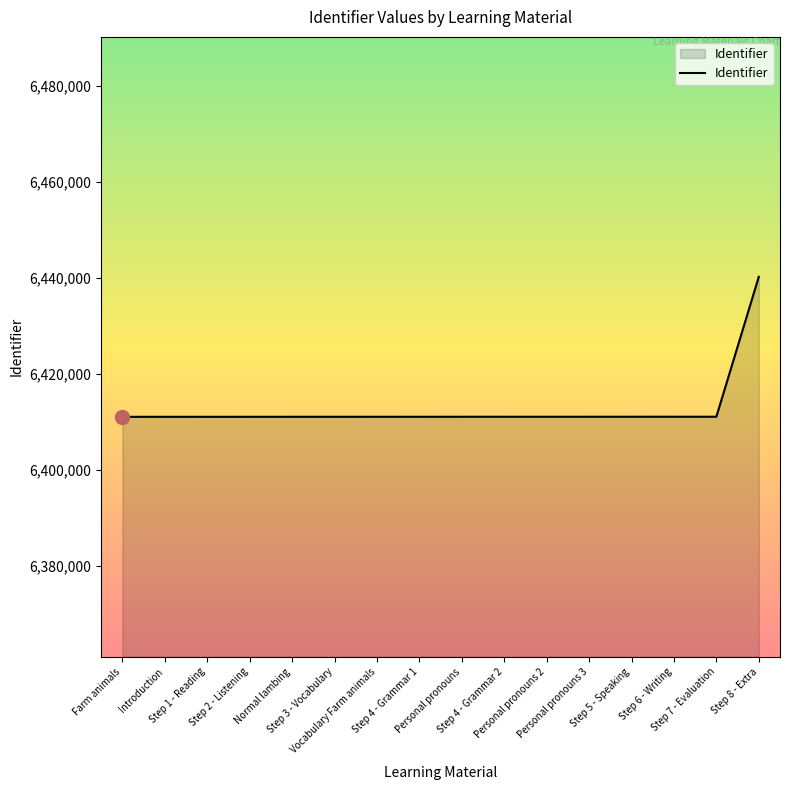

What is the smallest value displayed?

6411008